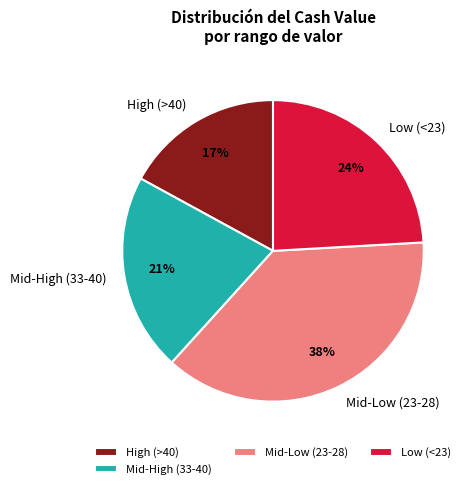

Which has a higher value, Low (<23) or Mid-Low (23-28)?

Mid-Low (23-28)